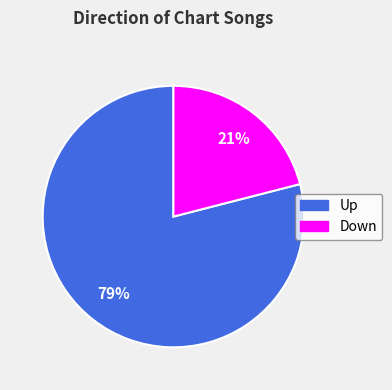

To the nearest percent, what is the average slice percentage?

50%